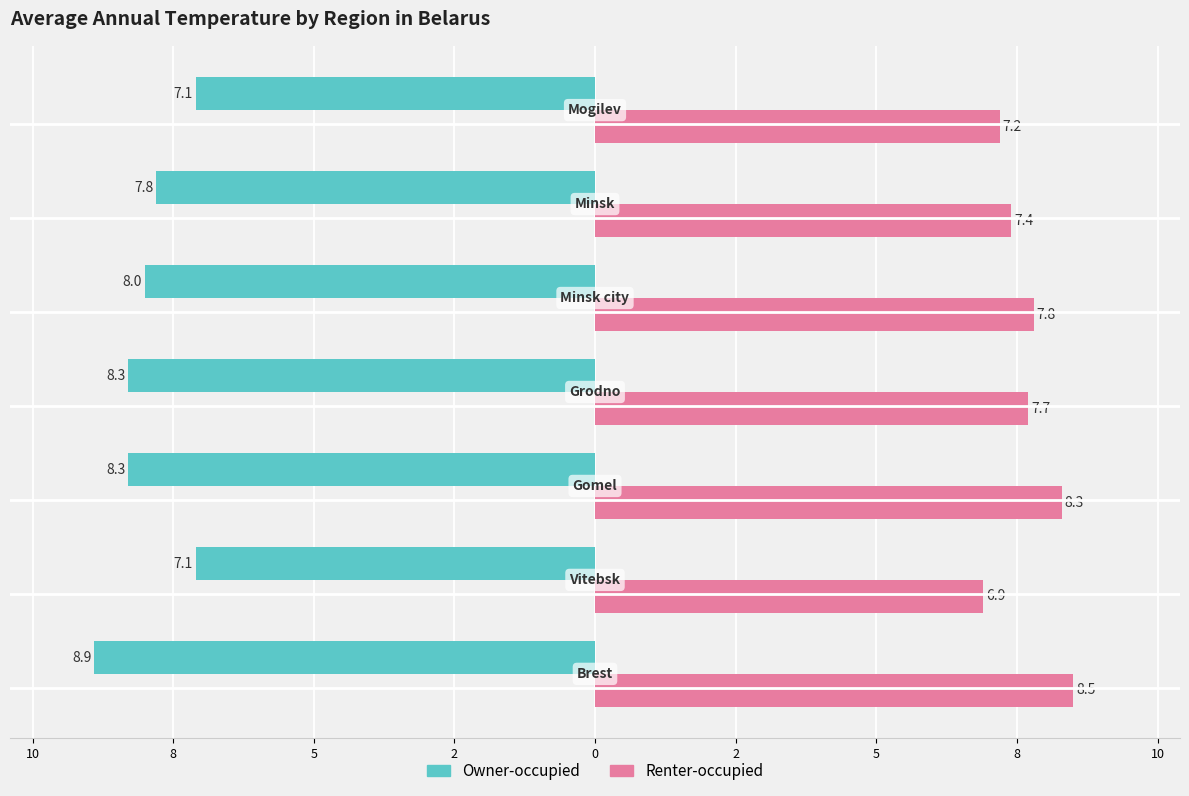

What are all the series names shown in the legend?

Owner-occupied, Renter-occupied